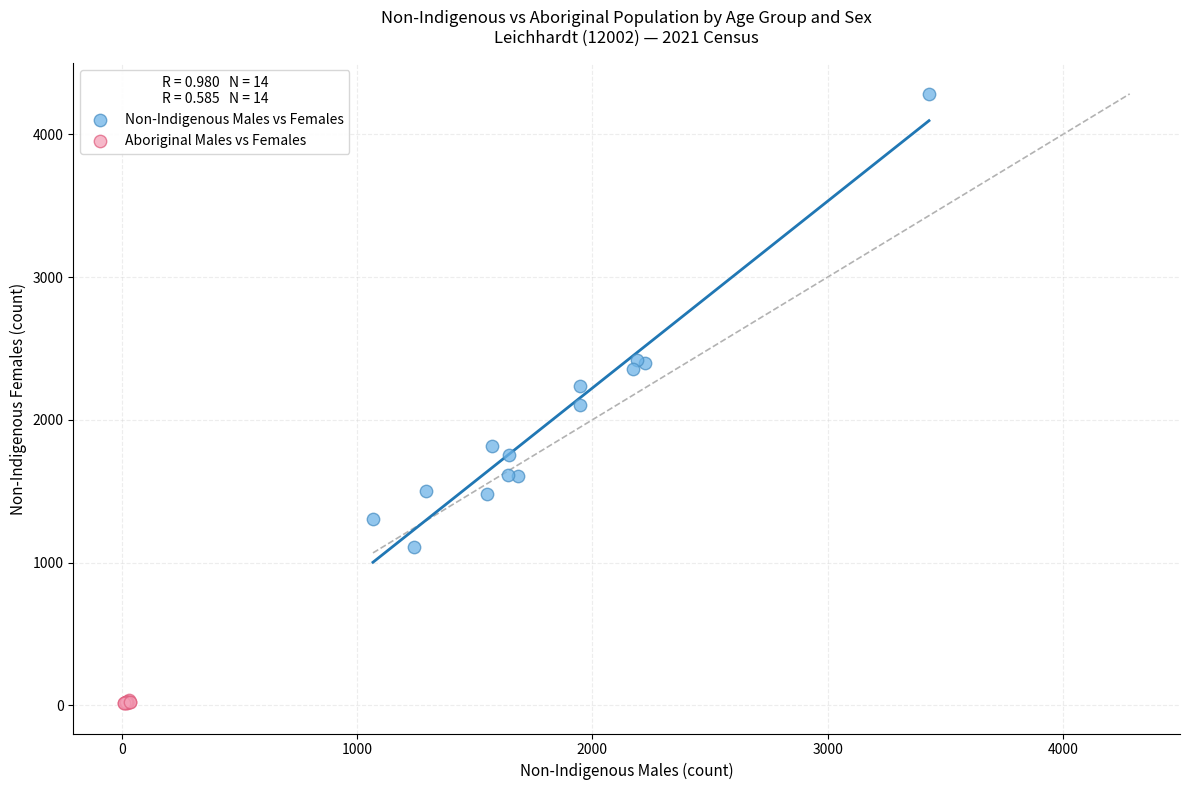

Which series has the widest spread of Y values?

Non-Indigenous Males vs Females